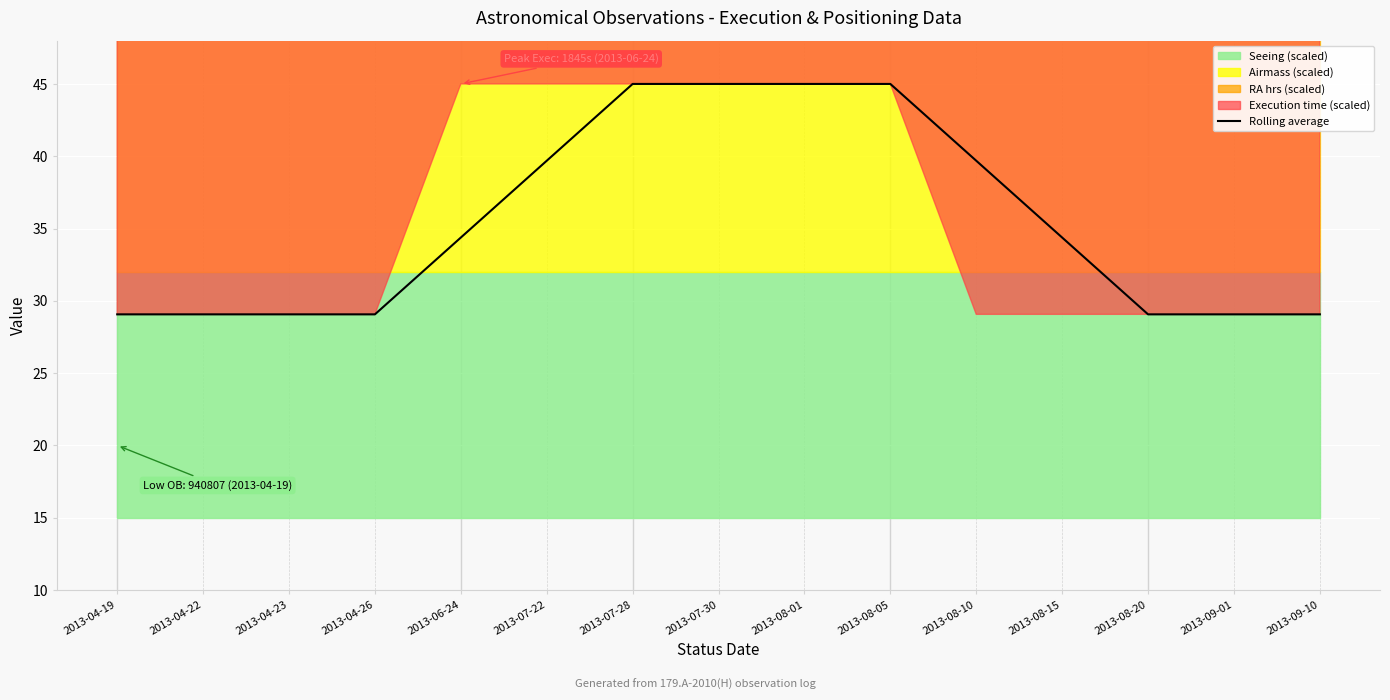

True or false: the data has more than 1 interior local peaks.

False